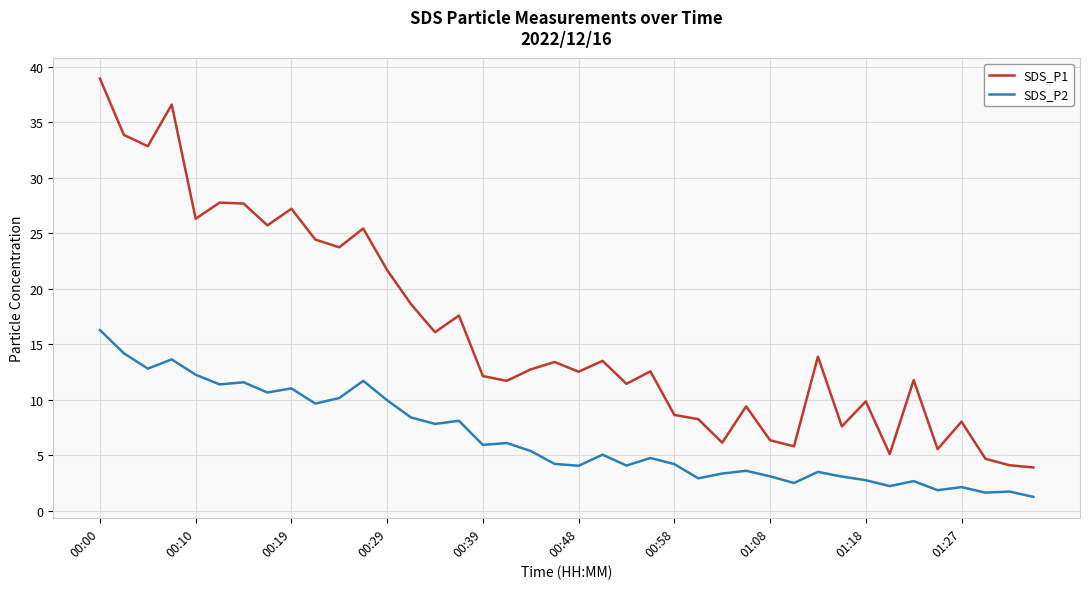

What is the difference between the maximum and minimum values in the SDS_P1 series?

35.0